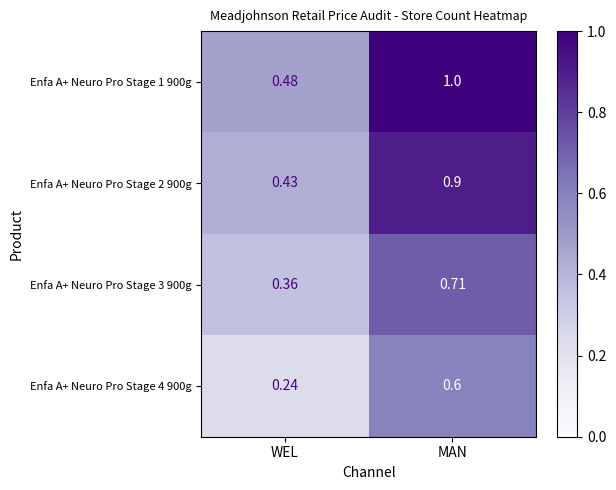

Which series has the largest total across all categories?

Enfa A+ Neuro Pro Stage 1 900g